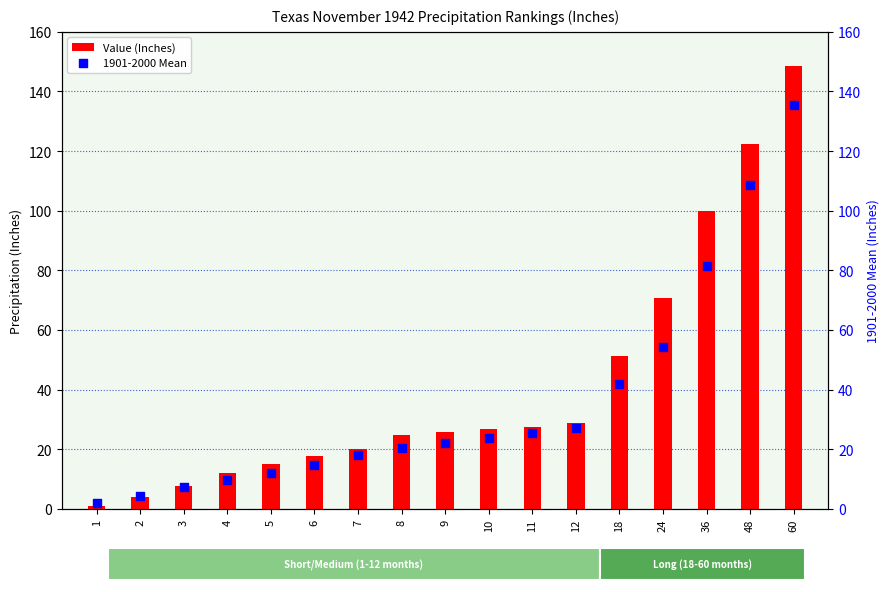

What is the total value across all series at 9?

48.0